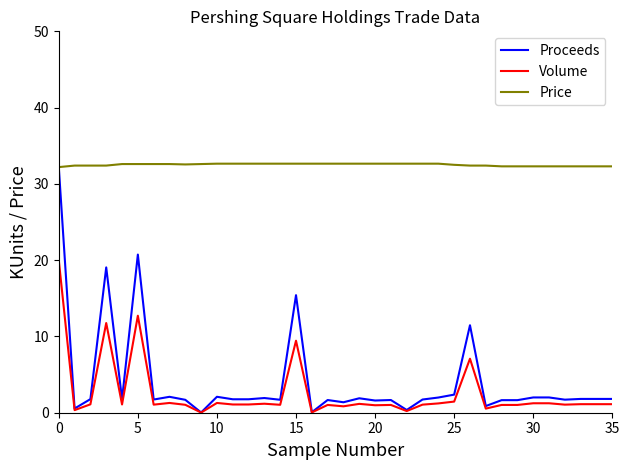

True or false: Volume and Price intersect in this chart.

False